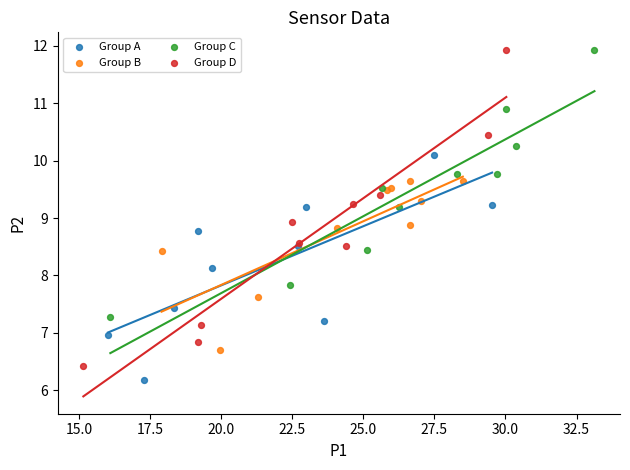

Which series has the widest spread of Y values?

Group D